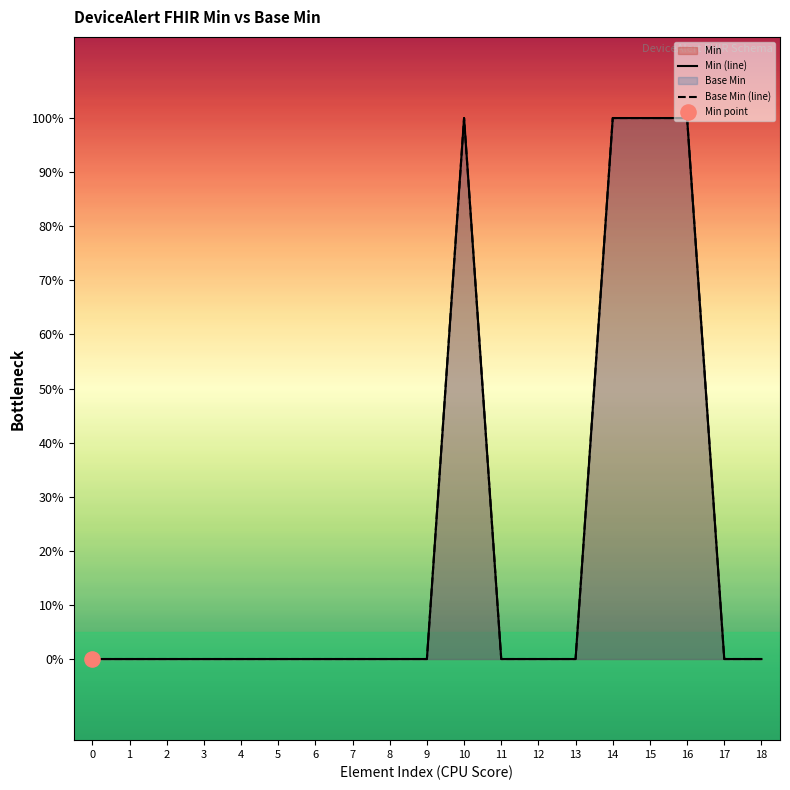

At how many categories does at least one series exceed 0?

4